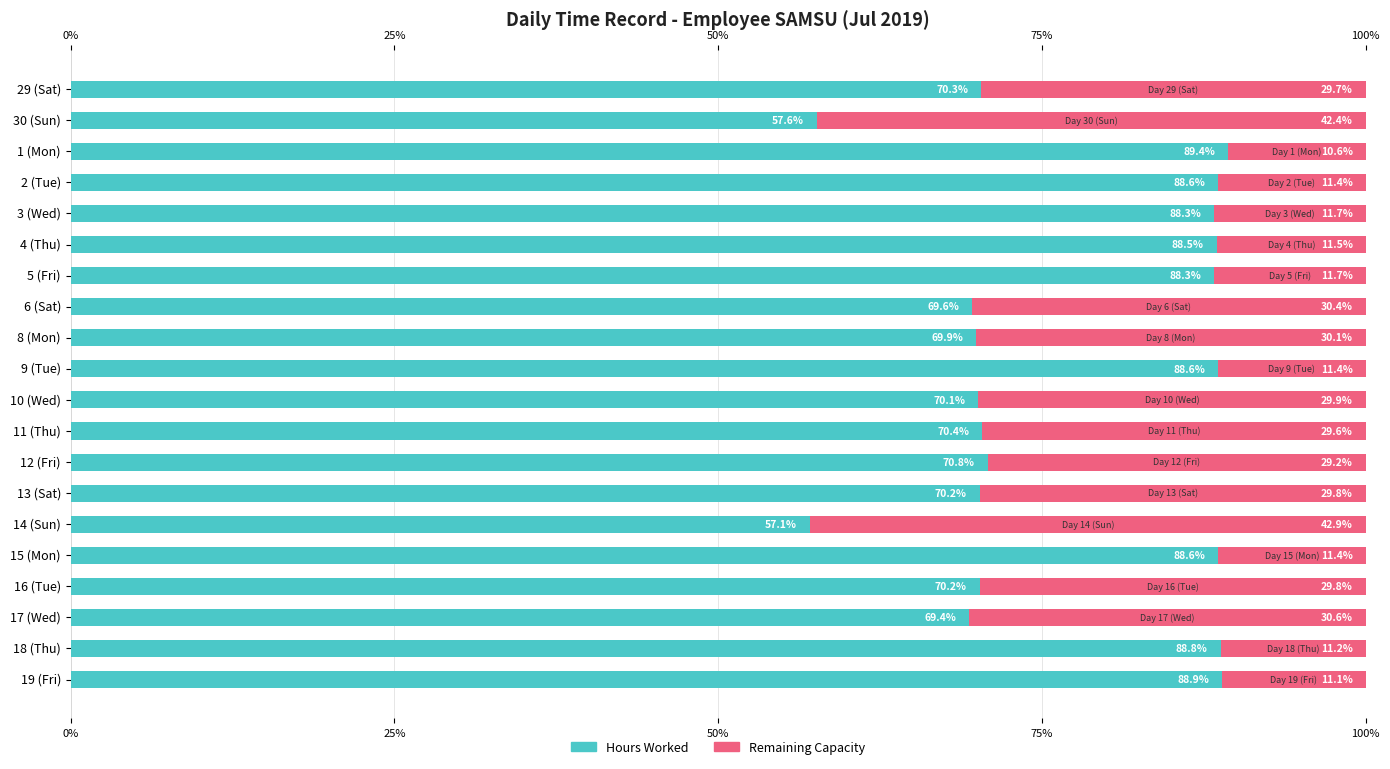

List the series in order of their peak value, highest first.

Hours Worked, Remaining Capacity